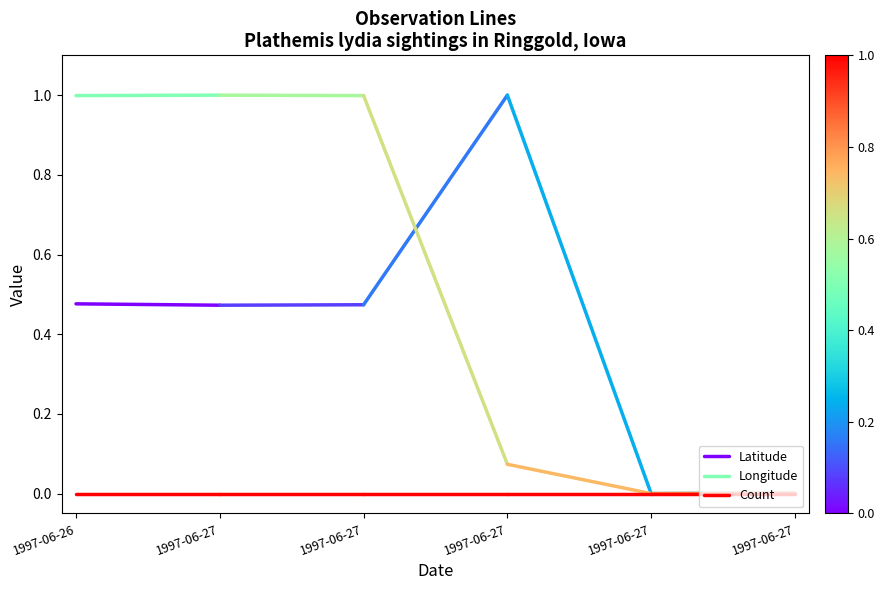

What is the total value across all series at 1997-06-27?

1.5